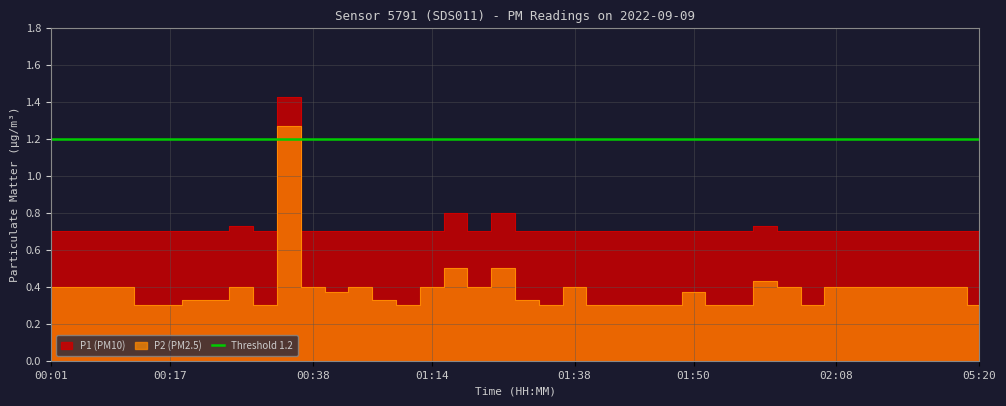

Rank the series at 01:30 from highest to lowest value.

P1, P2